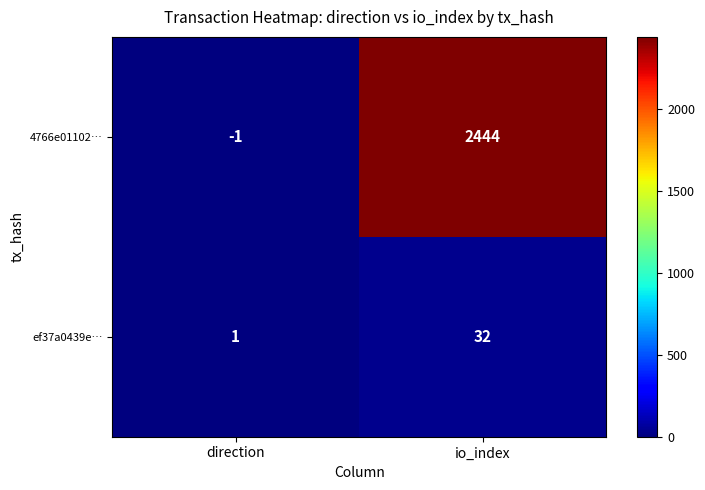

Rank the series by their maximum value, from lowest to highest.

ef37a0439e…, 4766e01102…